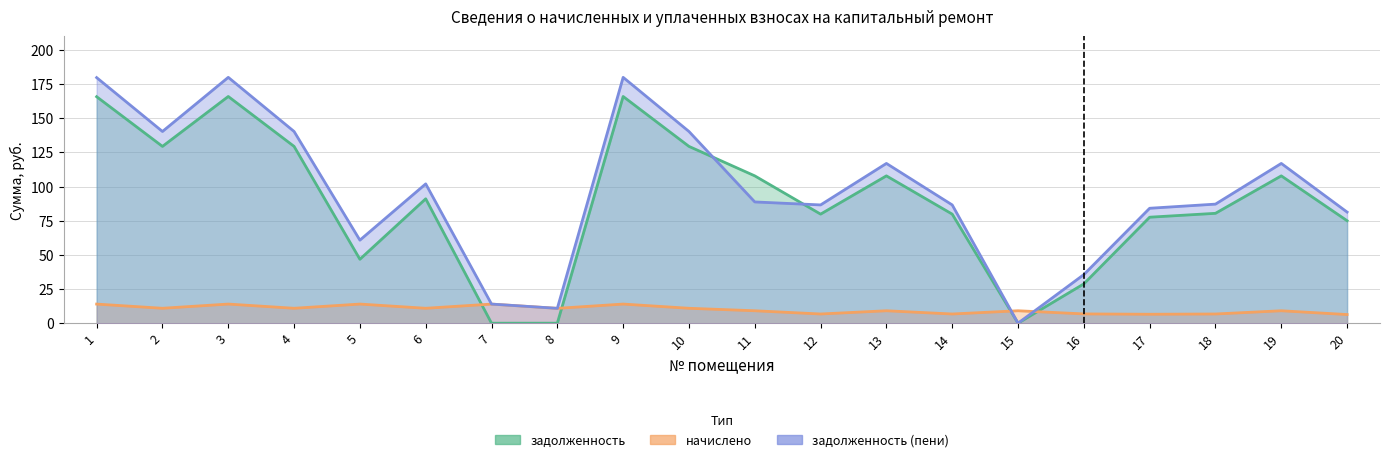

Where is задолженность nearest to the value 82?

18